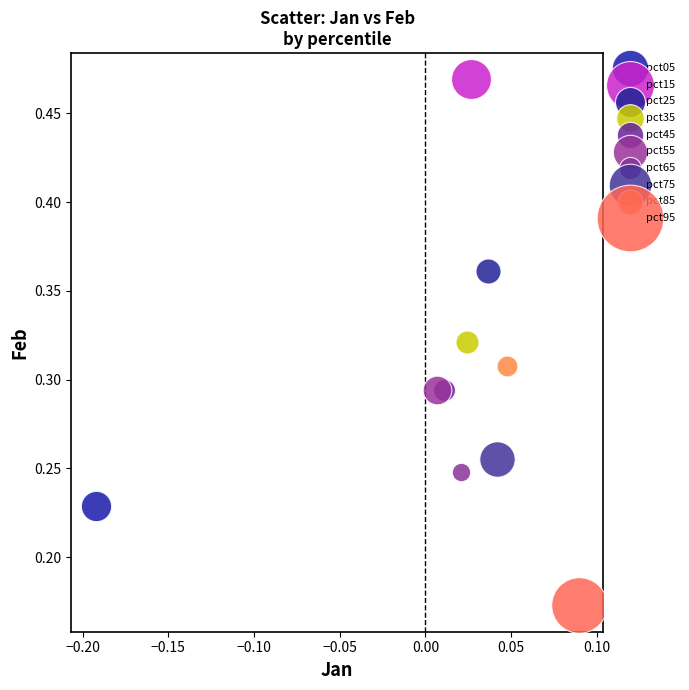

What are all the series names shown in the legend?

pct05, pct15, pct25, pct35, pct45, pct55, pct65, pct75, pct85, pct95